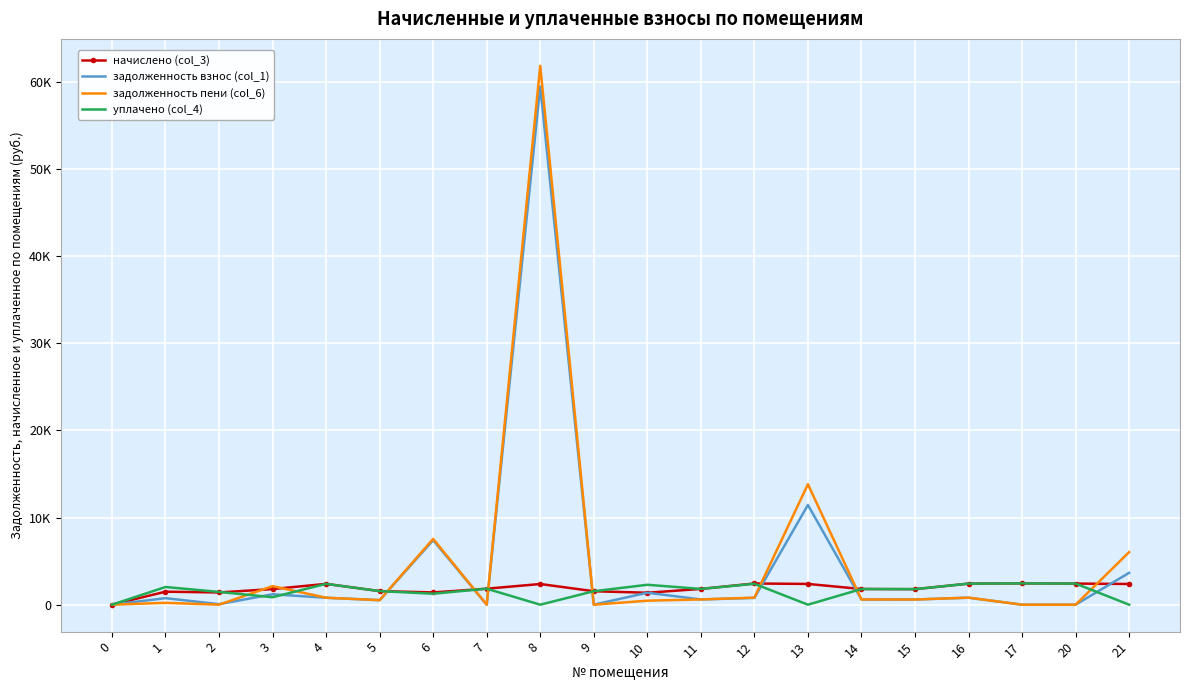

At which category does начислено (col_3) reach its first local valley?

2